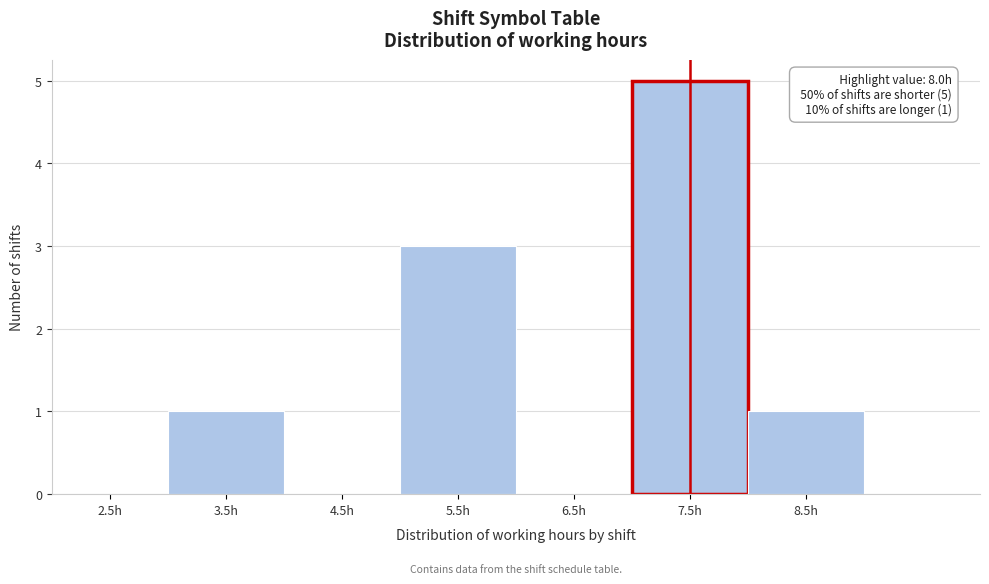

Reading left to right, list all the values displayed in this chart.

2.5h=0	3.5h=1	4.5h=0	5.5h=3	6.5h=0	7.5h=5	8.5h=1